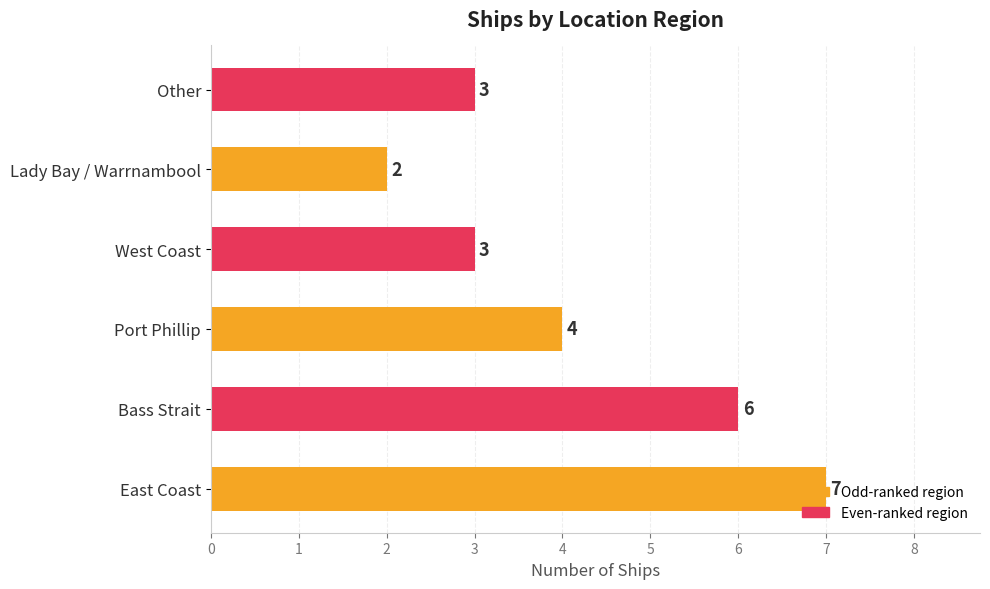

What value does the data have at Other?

3